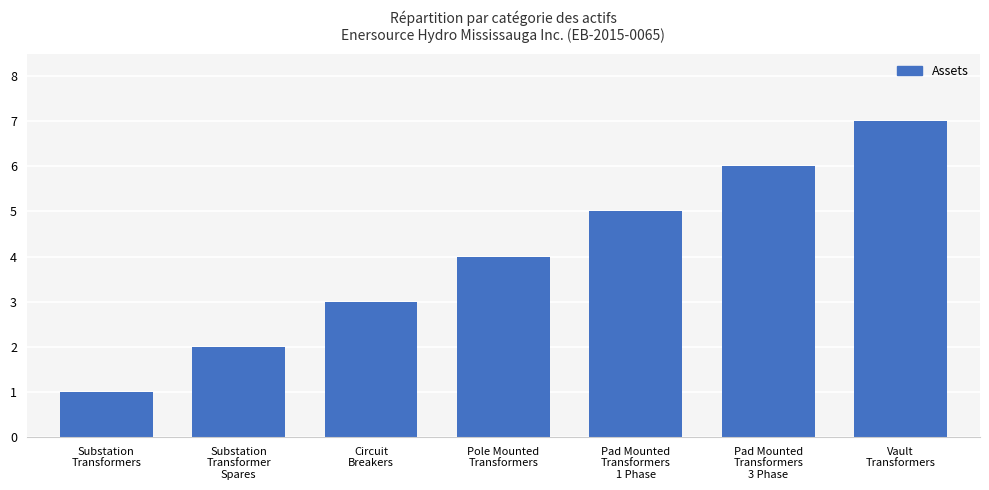

The chart shows a value of 0 at Substation
Transformers. True or false?

False